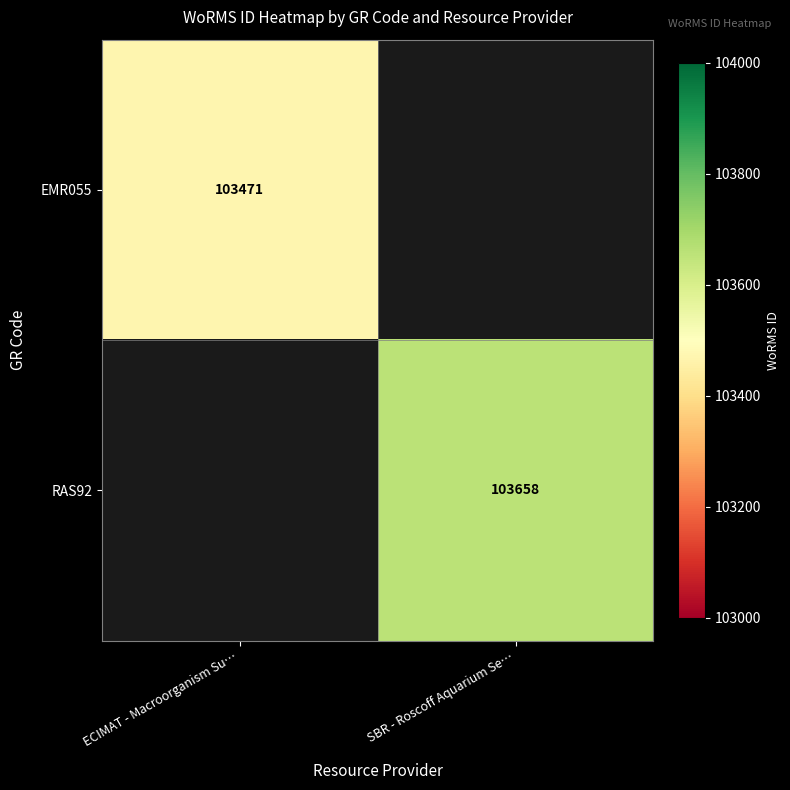

The EMR055 series shows 66988 at ECIMAT - Macroorganism Su…. True or false?

False